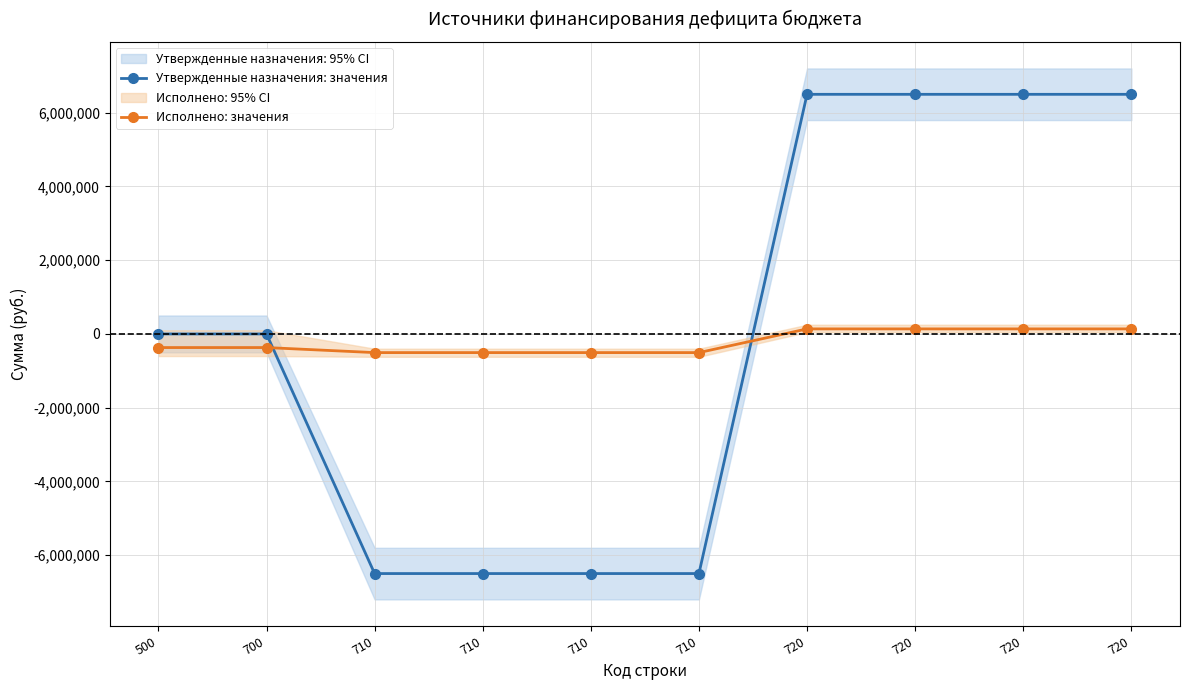

At which category is the sum across all series the highest?

720